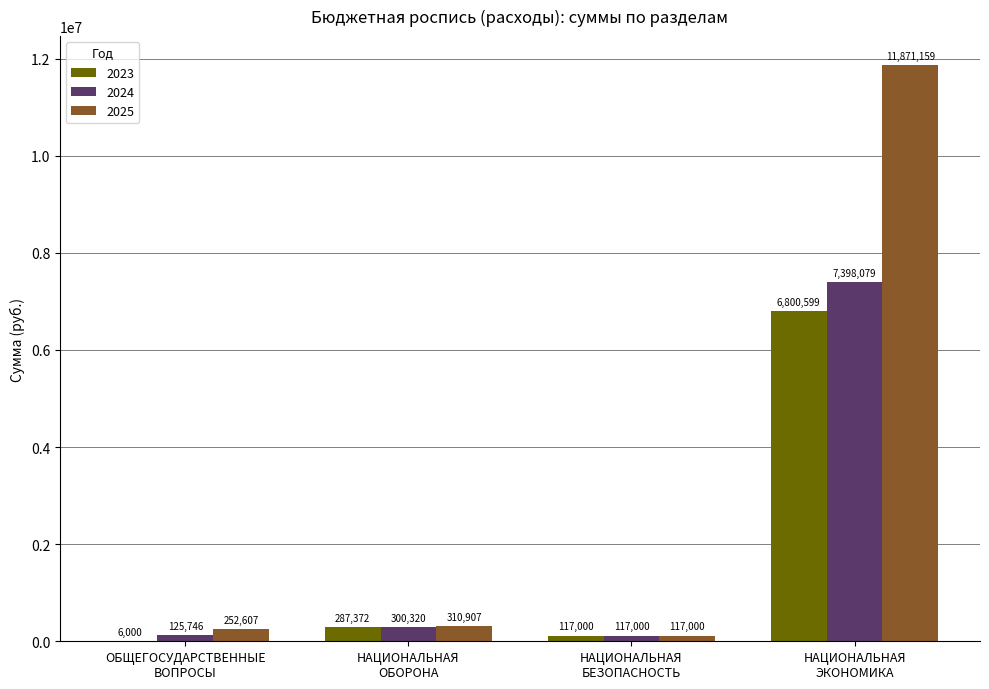

What is the maximum value shown in the chart?

11871159.2